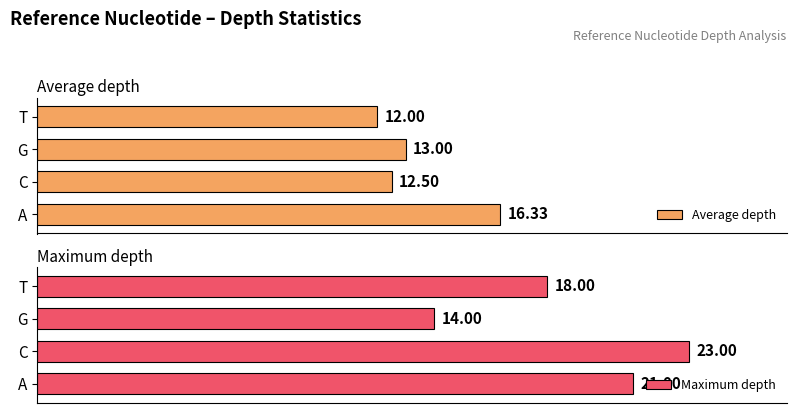

Which category has the lowest value in the Average depth series?

T